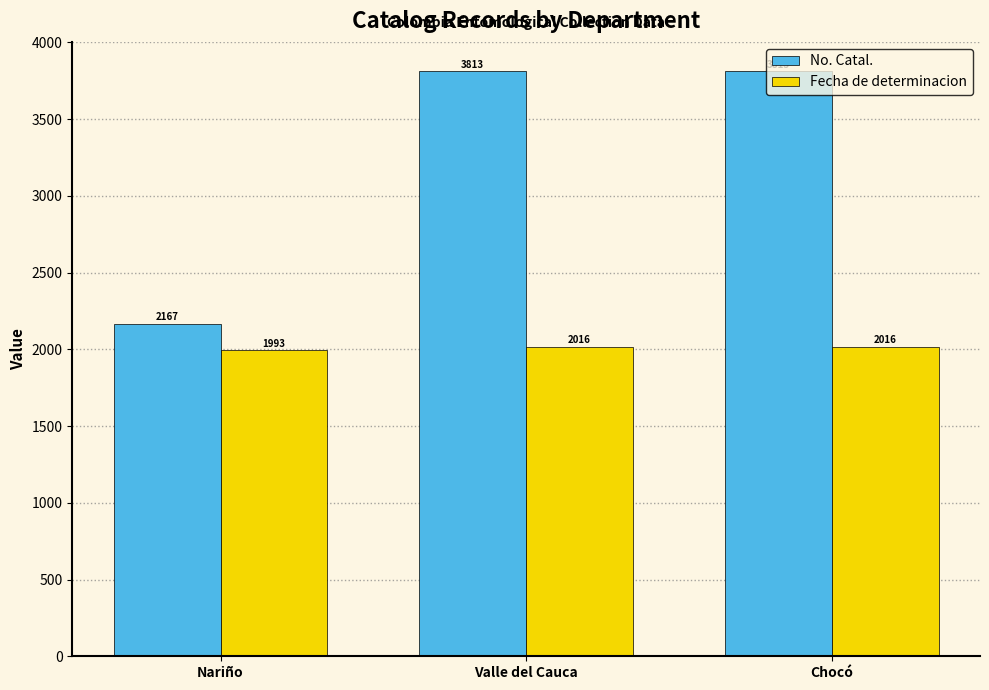

What is the approximate value of Fecha de determinacion at Chocó?

2016